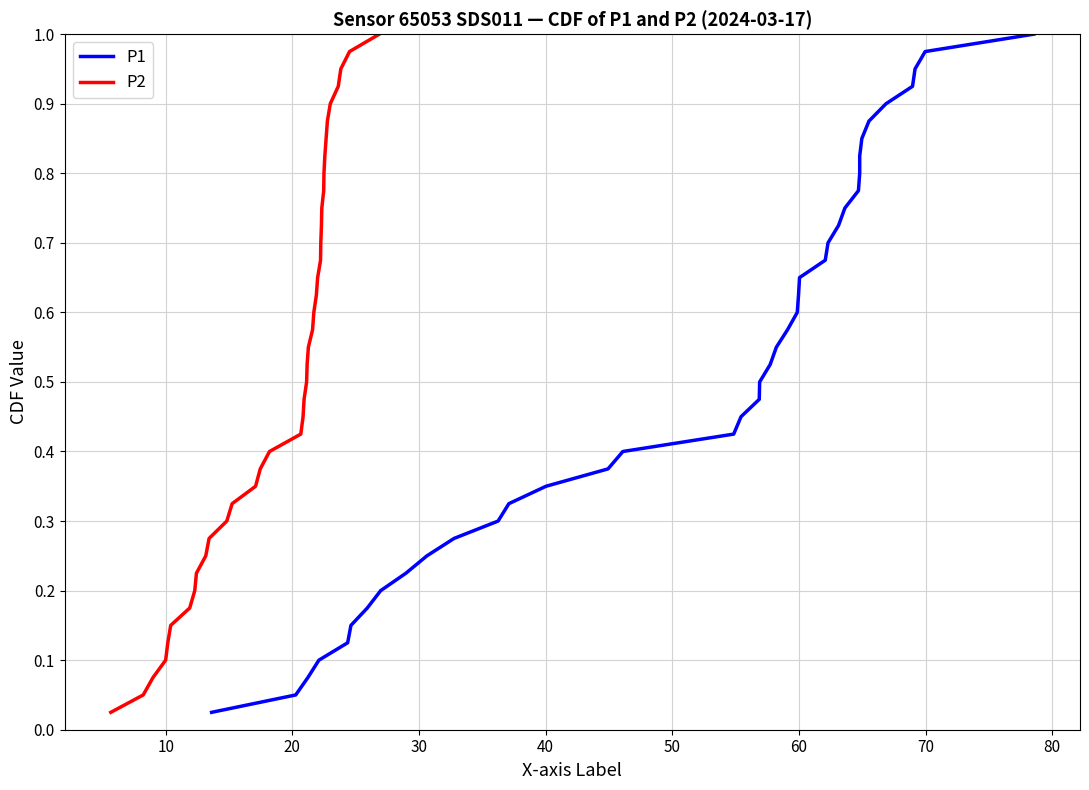

At how many categories does at least one series exceed 0?

40